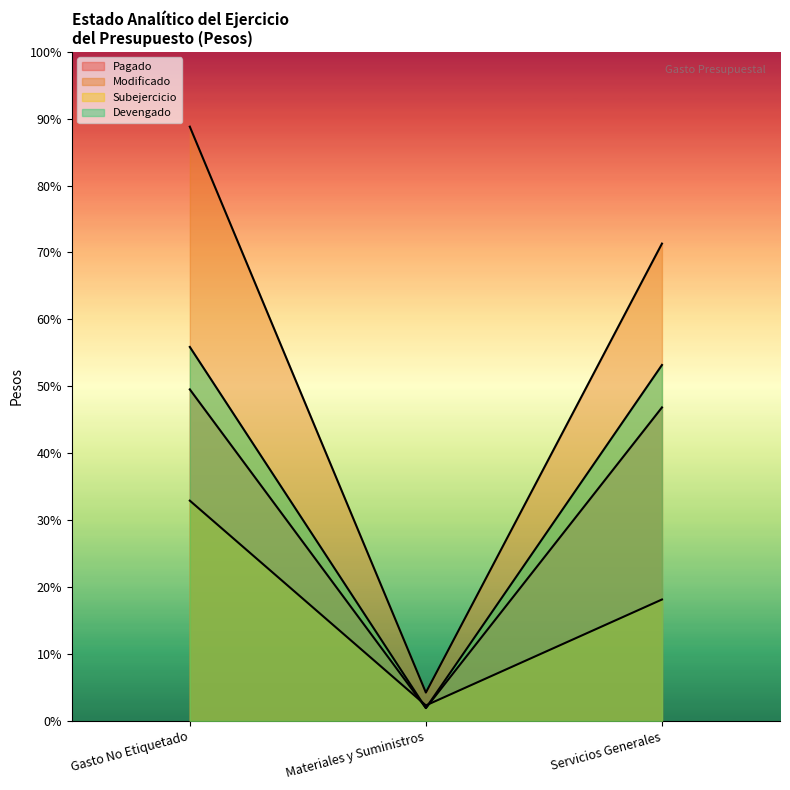

Which category has the highest value across all series?

Gasto No Etiquetado